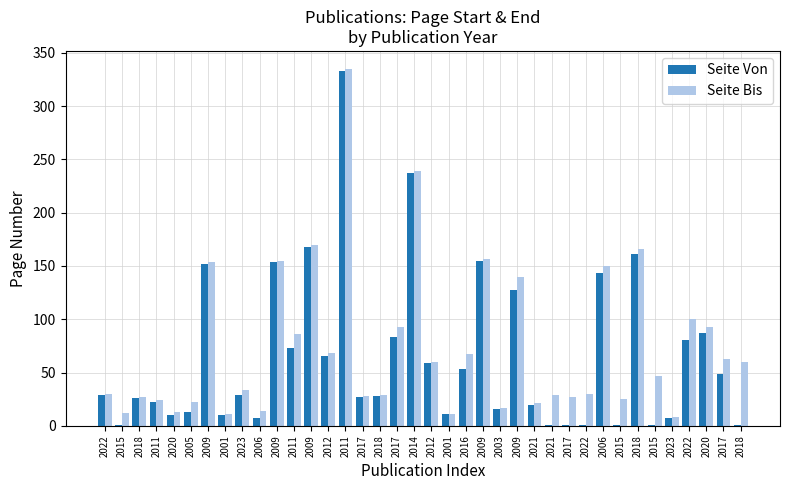

Is the value of Seite Von at 2021 greater than the value of Seite Bis at 2023?

No